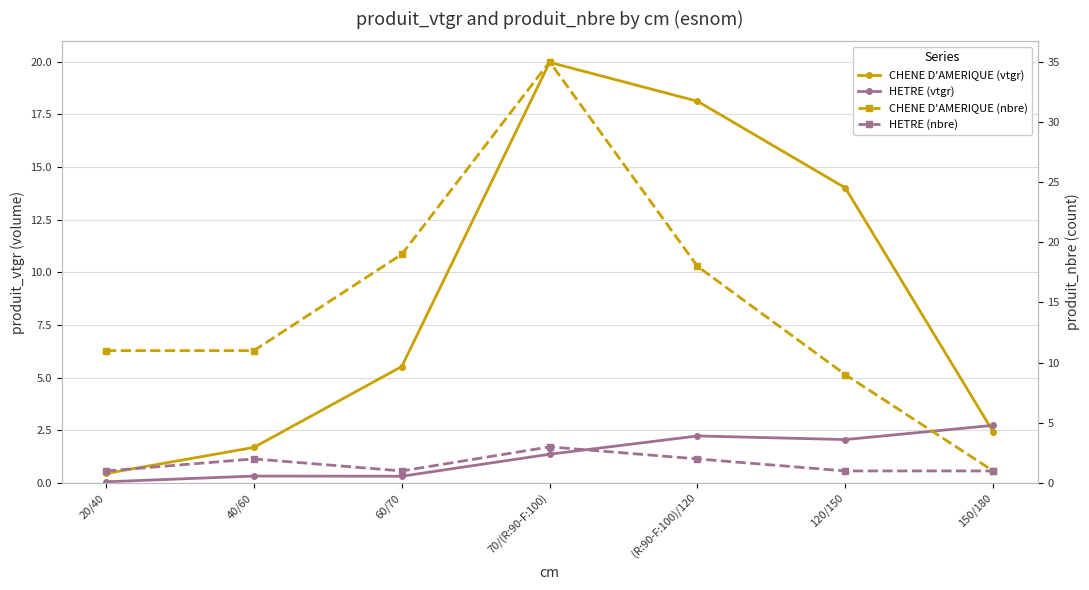

Which category has the highest value across all series?

70/(R:90-F:100)